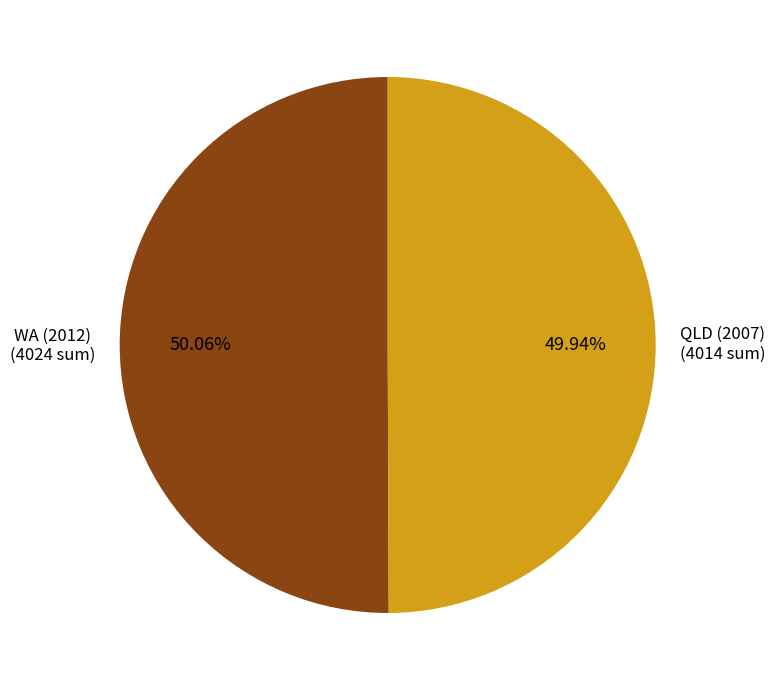

How many slices are in this pie chart?

2